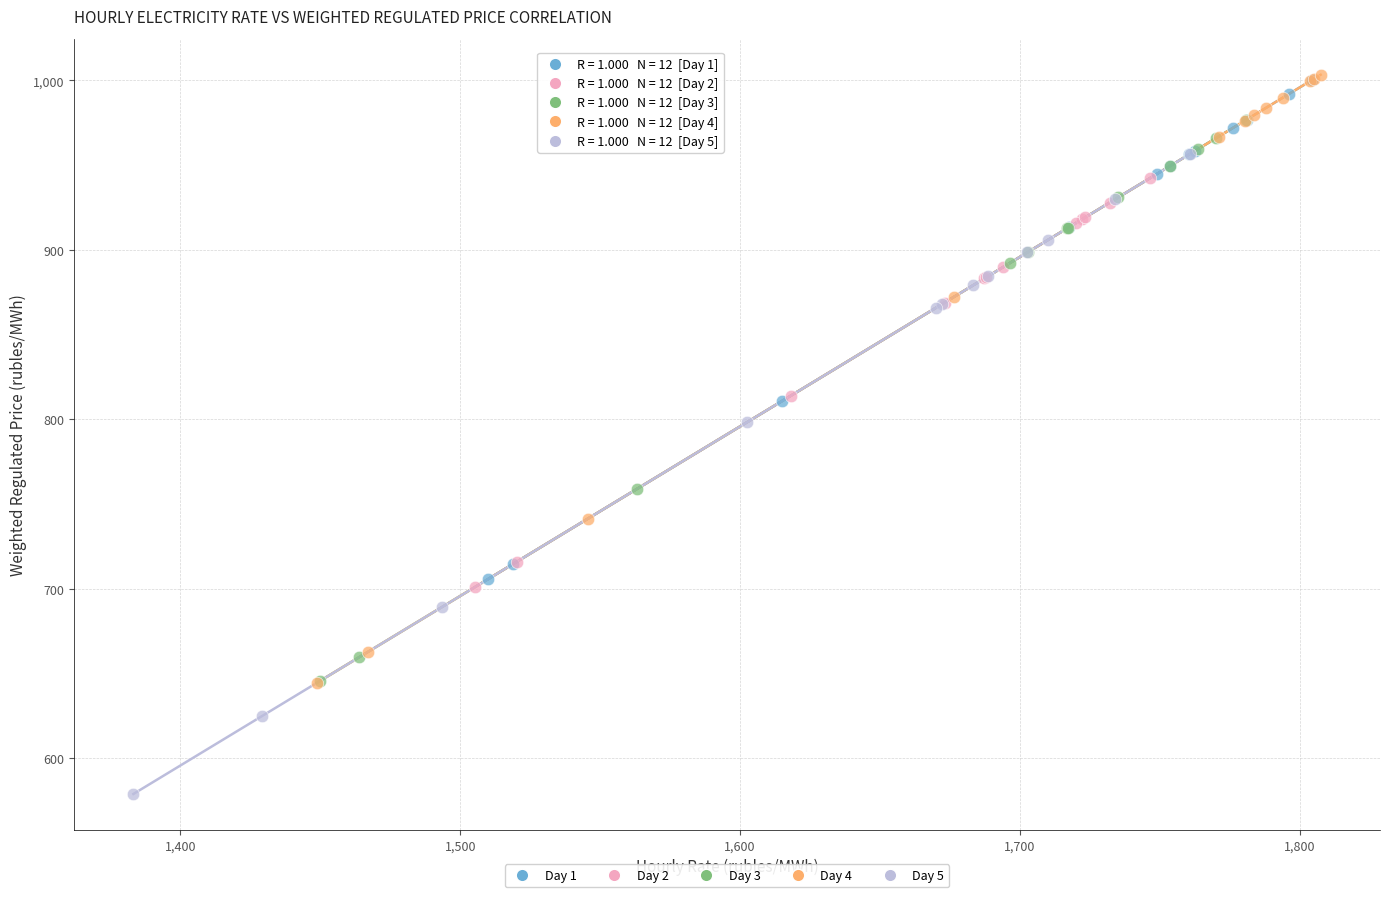

Which series contains the lowest Y value?

Day 5